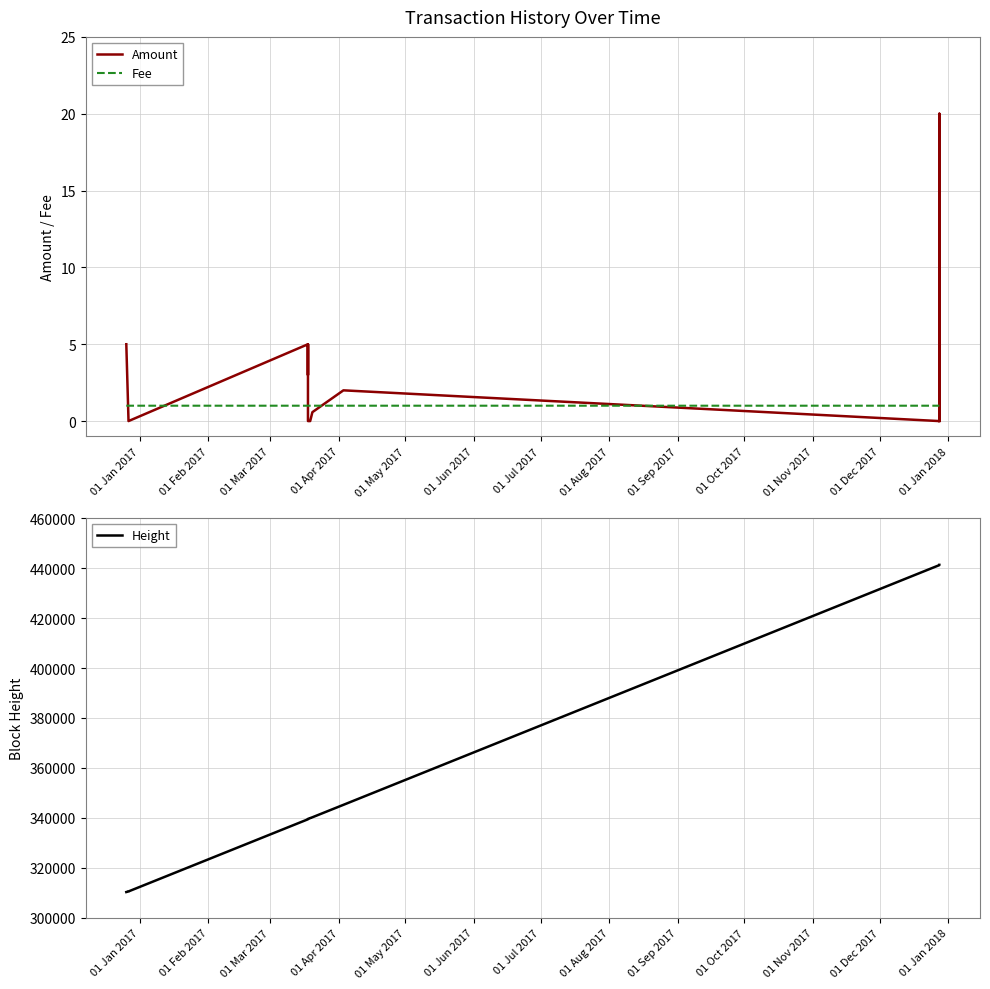

What is the maximum value for Amount?

20.0